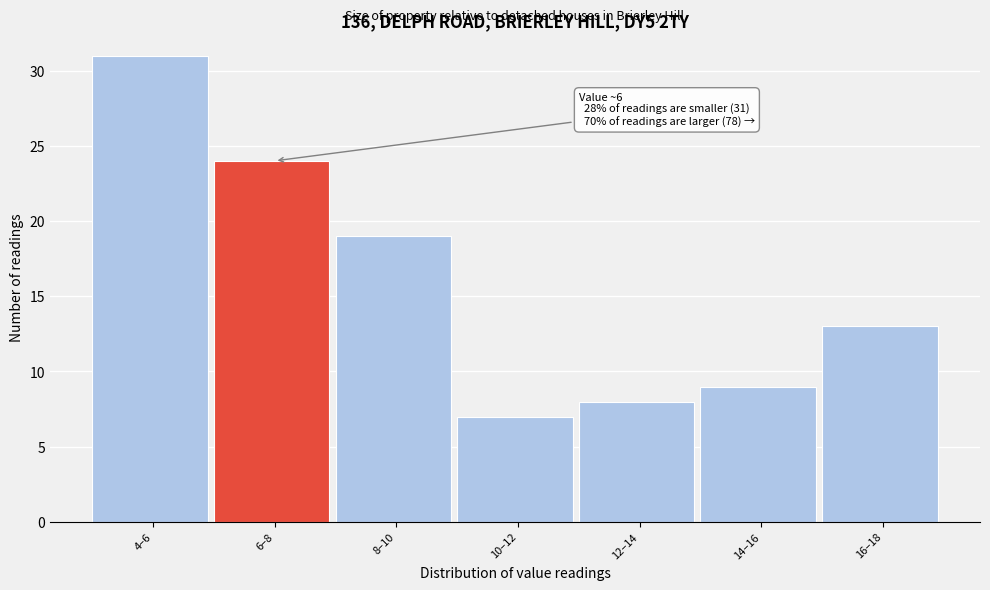

Reading left to right, what are all the values shown in this chart?

4–6=31	6–8=24	8–10=19	10–12=7	12–14=8	14–16=9	16–18=13